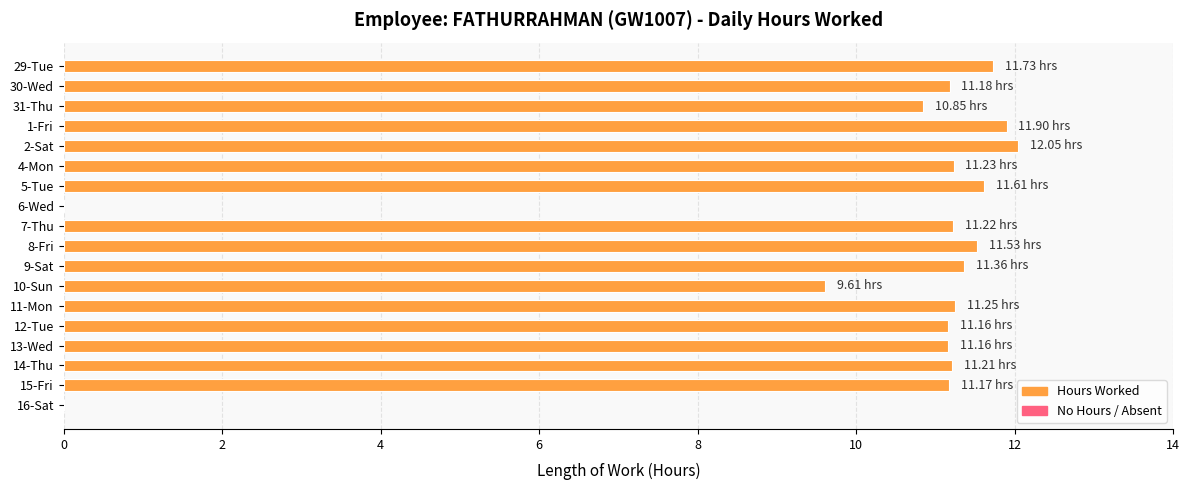

What is the change in value from 30-Wed to 1-Fri?

+0.7